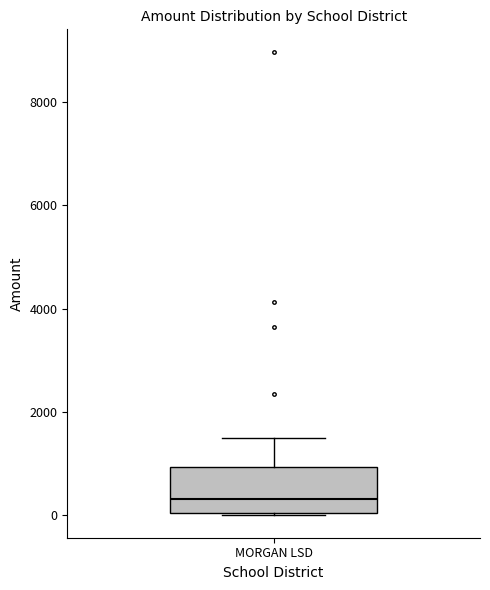

Transcribe this box plot: give where the median line is, the range the box spans, and where the two whiskers end, as read against the y-axis. The values are not printed on the chart, so give them approximately, as read against the axis.

median 400, box 0 to 1000, whiskers 0 to 1400